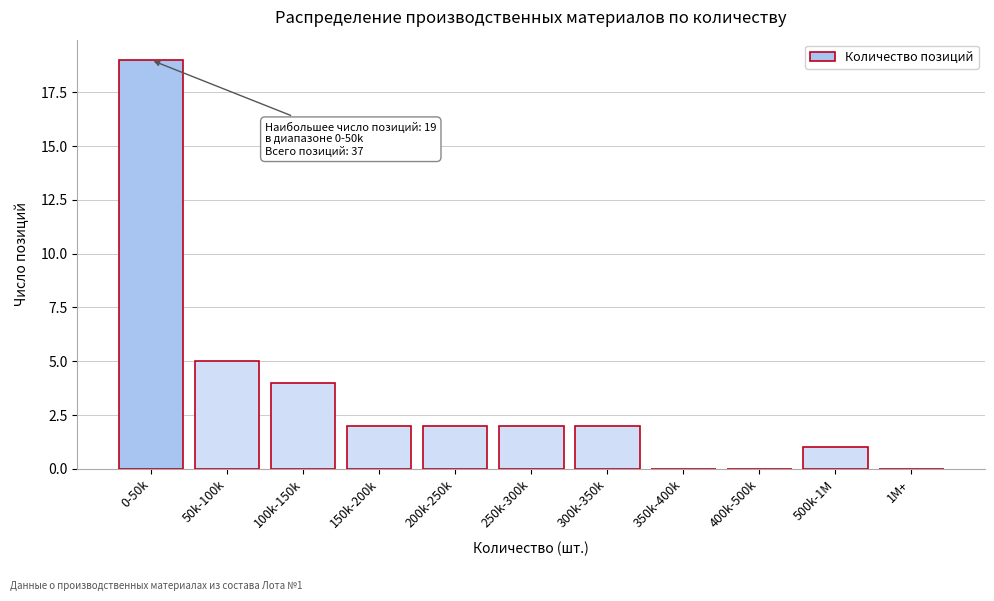

Reading left to right, extract all data points from this chart.

0-50k=19	50k-100k=5	100k-150k=4	150k-200k=2	200k-250k=2	250k-300k=2	300k-350k=2	350k-400k=0	400k-500k=0	500k-1M=1	1M+=0